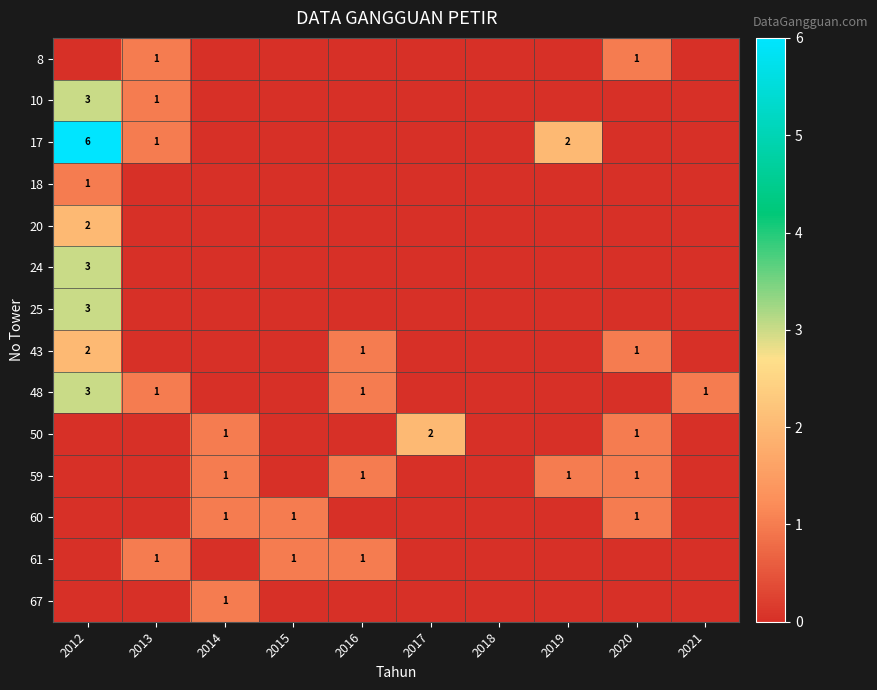

Is it true that 43 equals 1 at 2020?

True